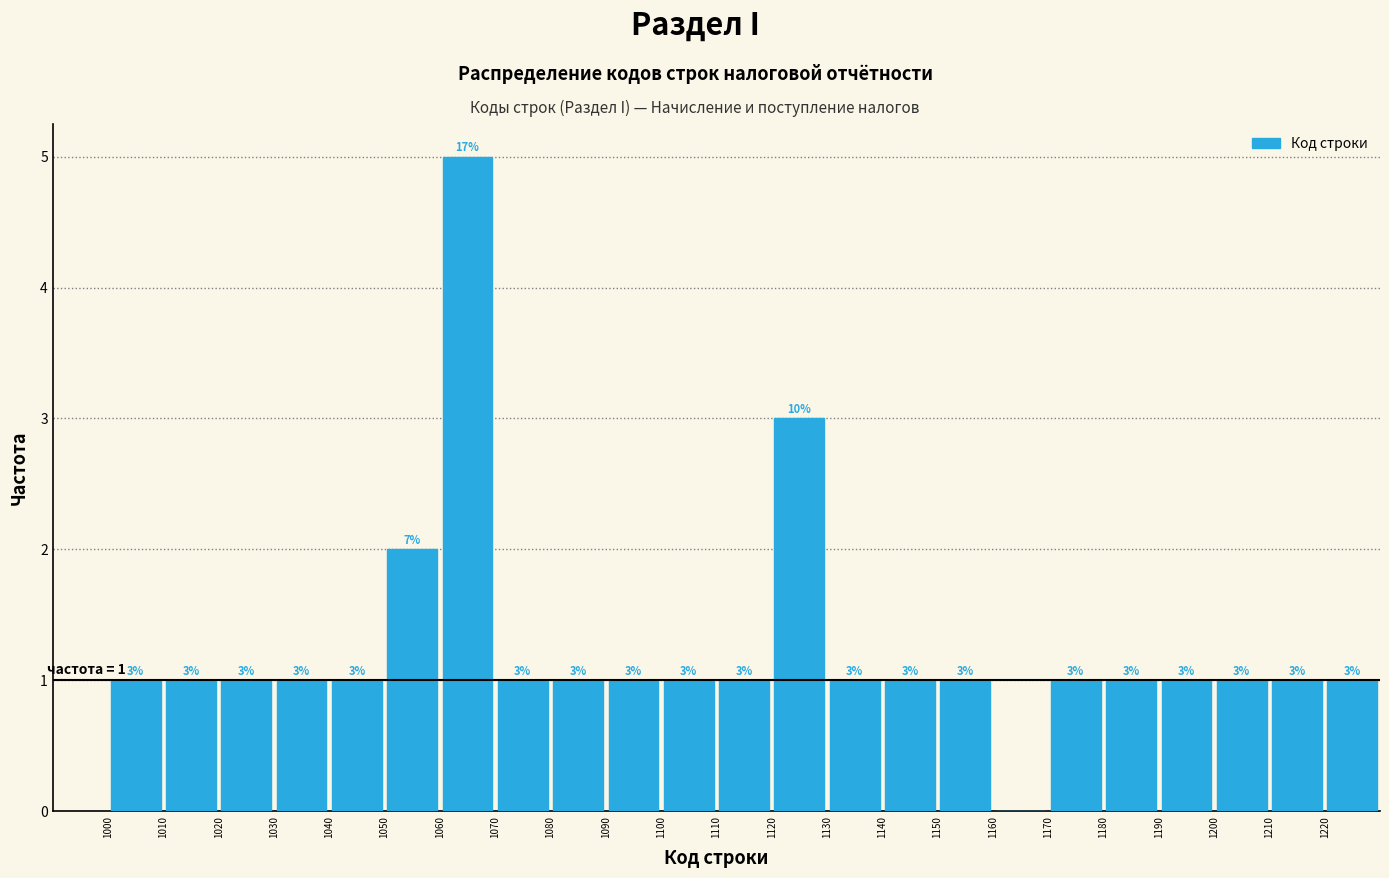

Which range on the x-axis has the tallest bar?

1060 to 1070